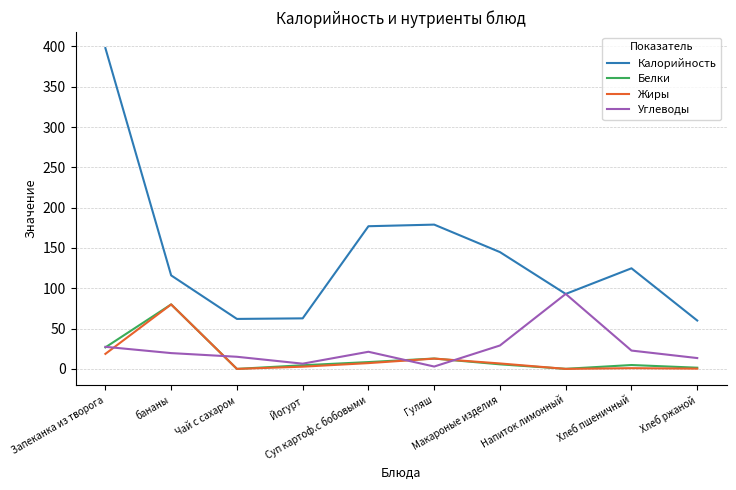

Which series has the largest total across all categories?

Калорийность